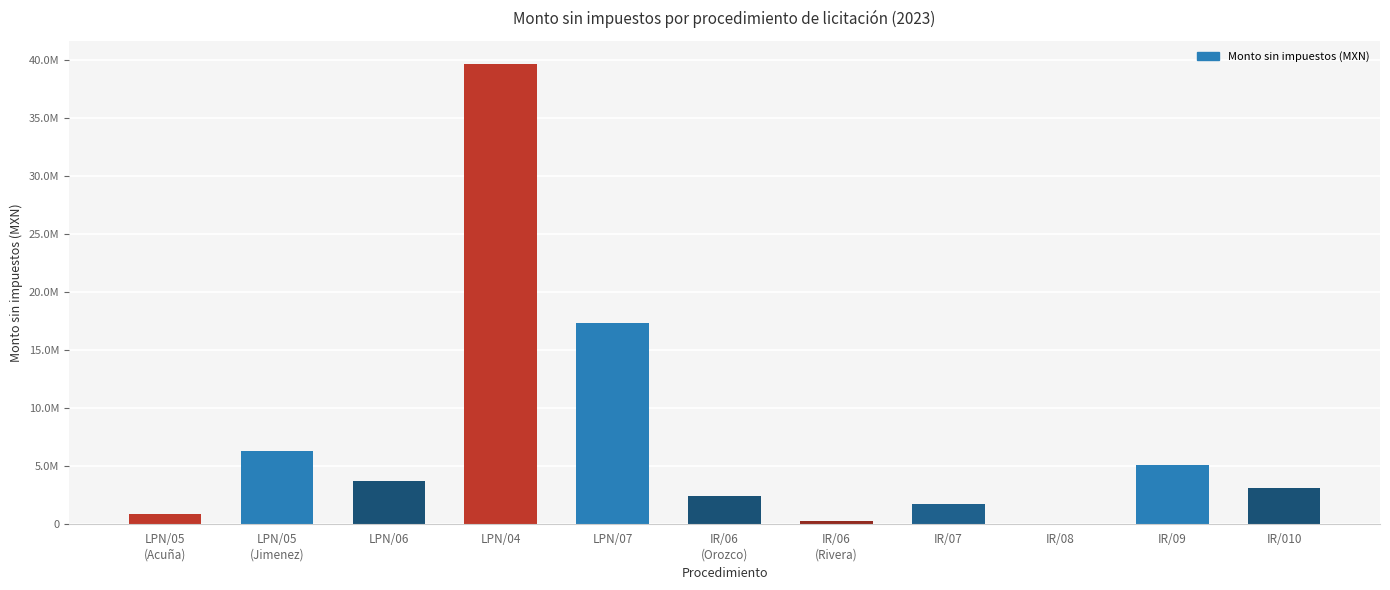

What position from the right is LPN/07?

7